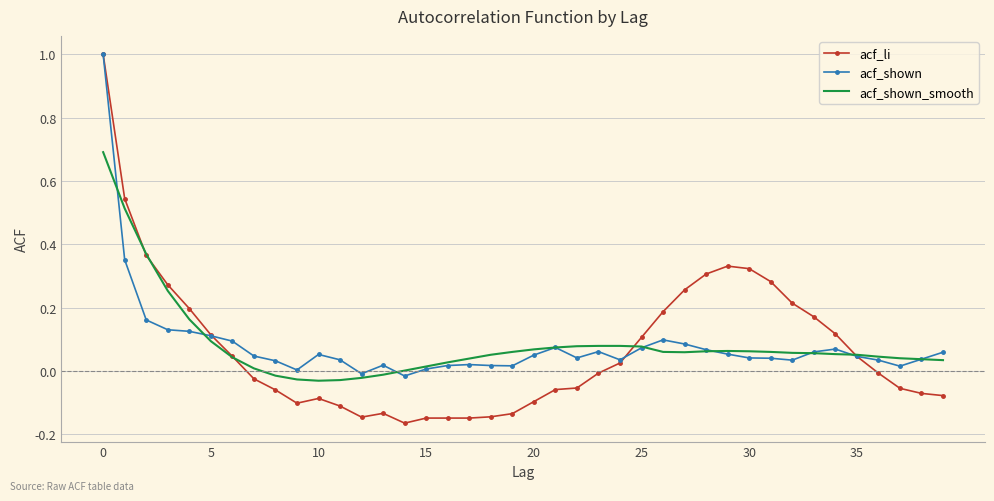

Which series has the largest range (max minus min)?

acf_li